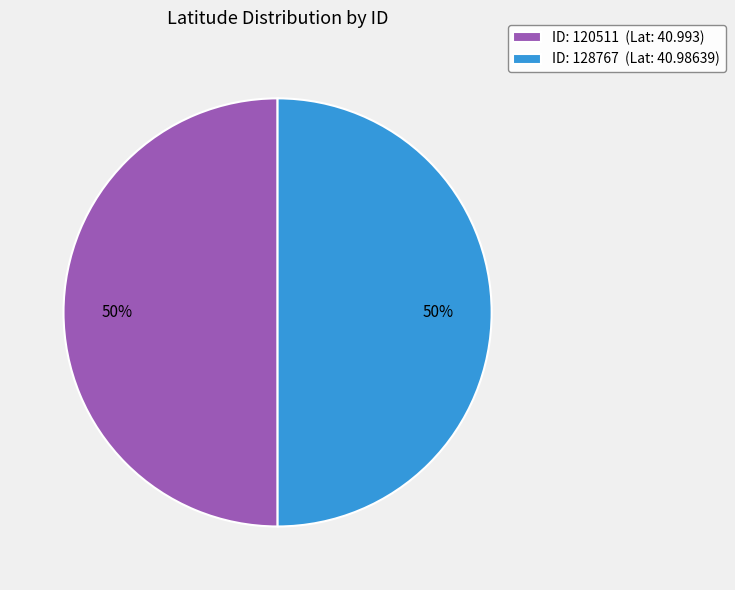

Count the number of slices in the pie.

2